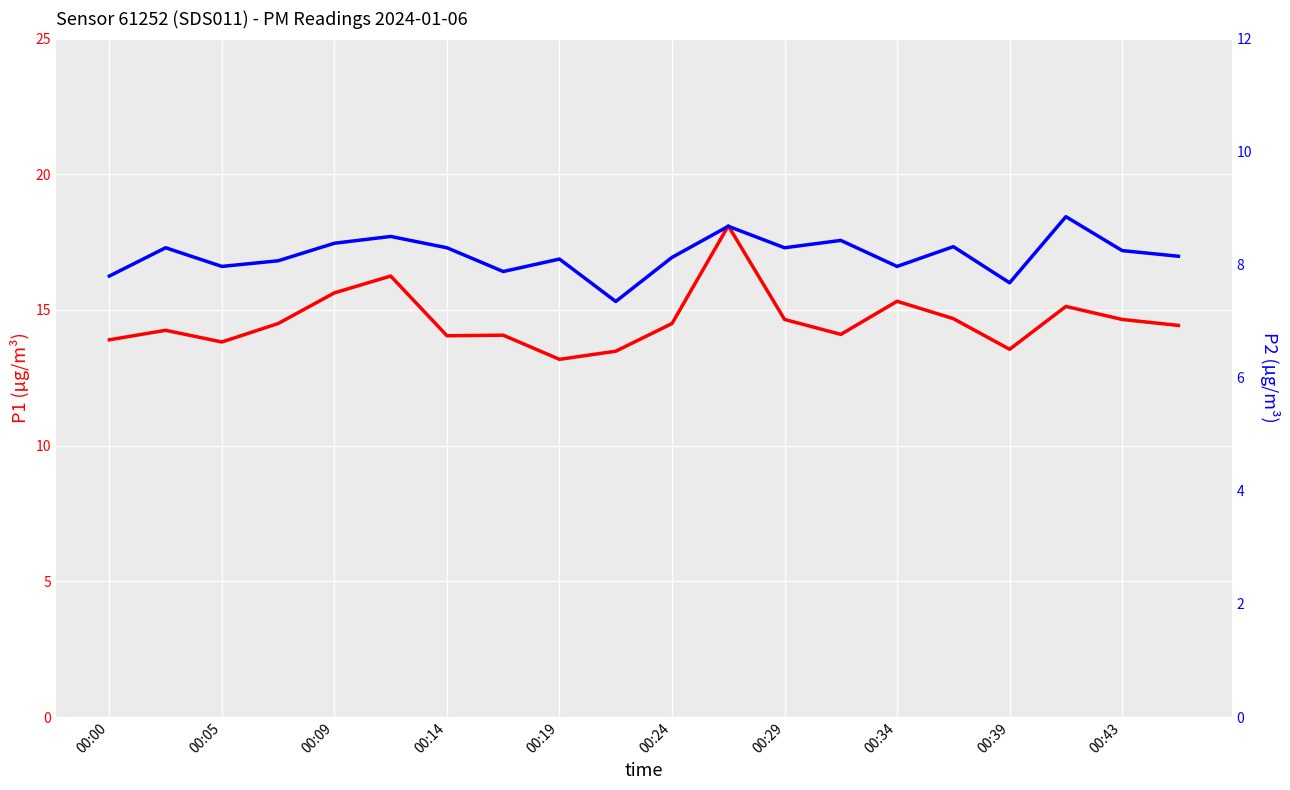

True or false: P2 and P1 cross at least once.

False